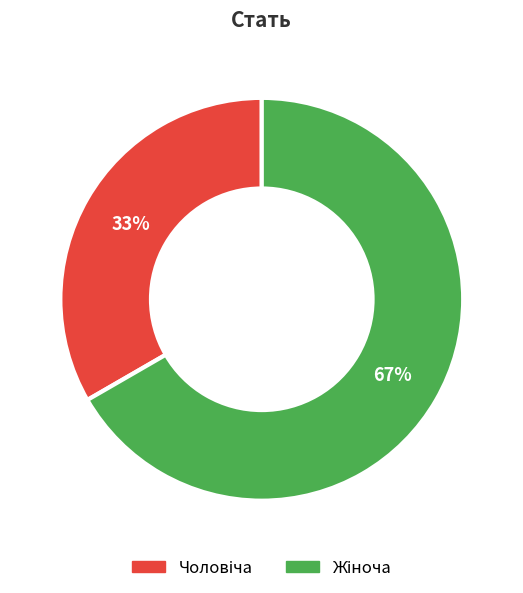

Is there a majority slice in this chart?

Yes